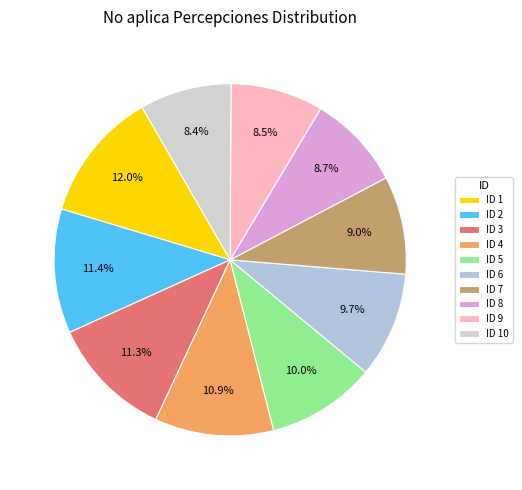

Which category has the smallest portion of the pie?

10